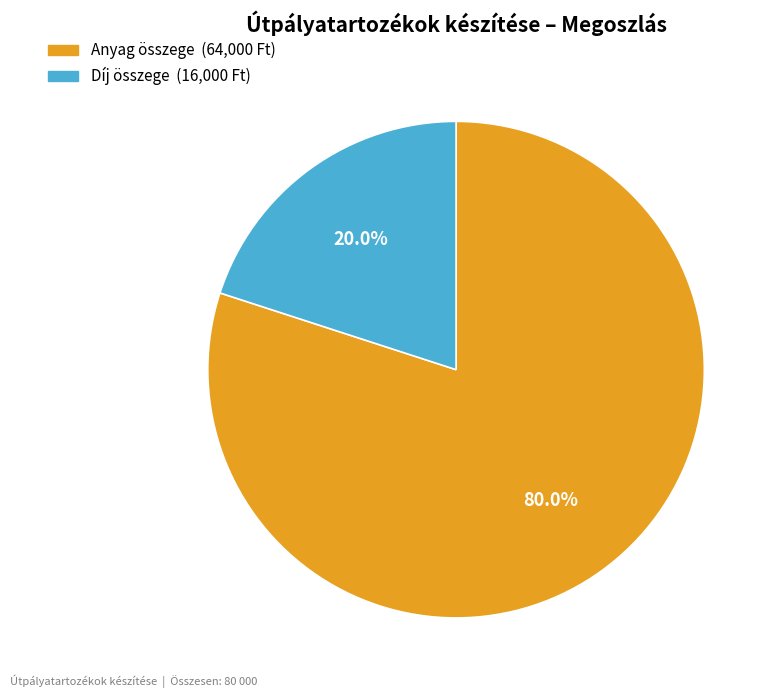

How many slices are in this pie chart?

2